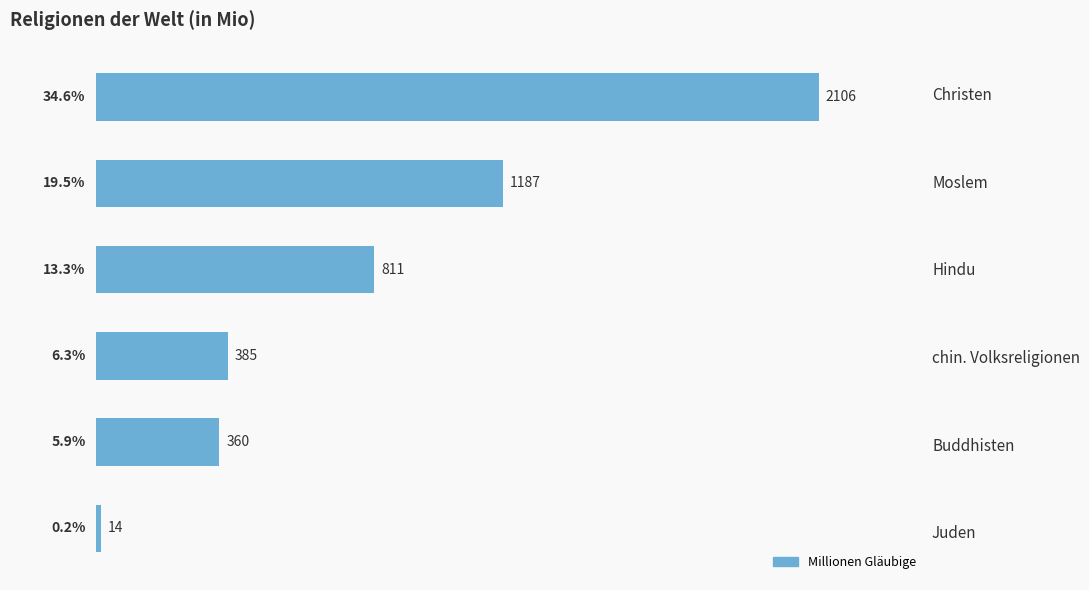

Reading left to right, extract all data points from this chart.

0=2106	1=1187	2=811	3=385	4=360	5=14